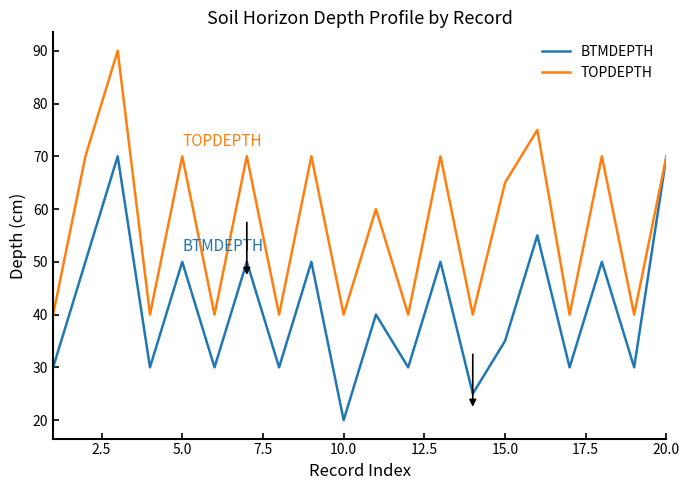

What is the difference between the maximum and second lowest values in the BTMDEPTH series?

45